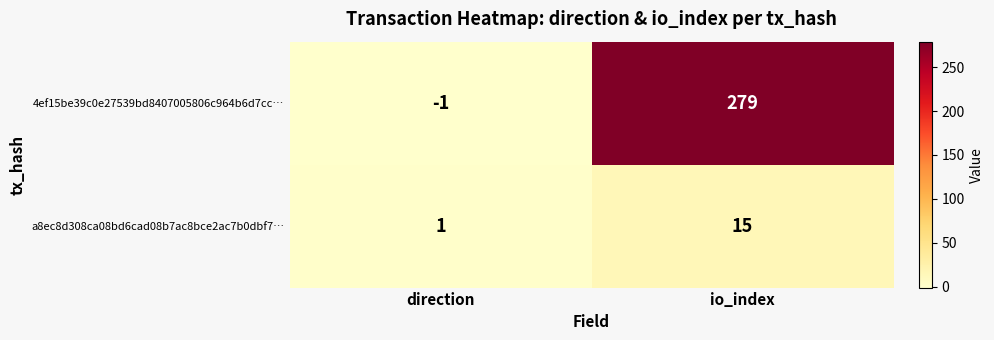

Reading left to right, what are all the values shown in this chart?

4ef15be39c0e27539bd8407005806c964b6d7cc…: -1	279
a8ec8d308ca08bd6cad08b7ac8bce2ac7b0dbf7…: 1	15